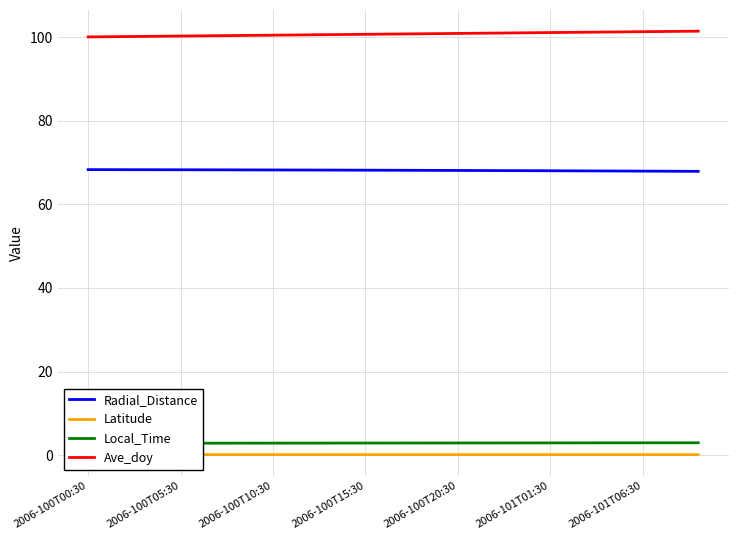

What is the highest value of the Ave_doy series?

101.4